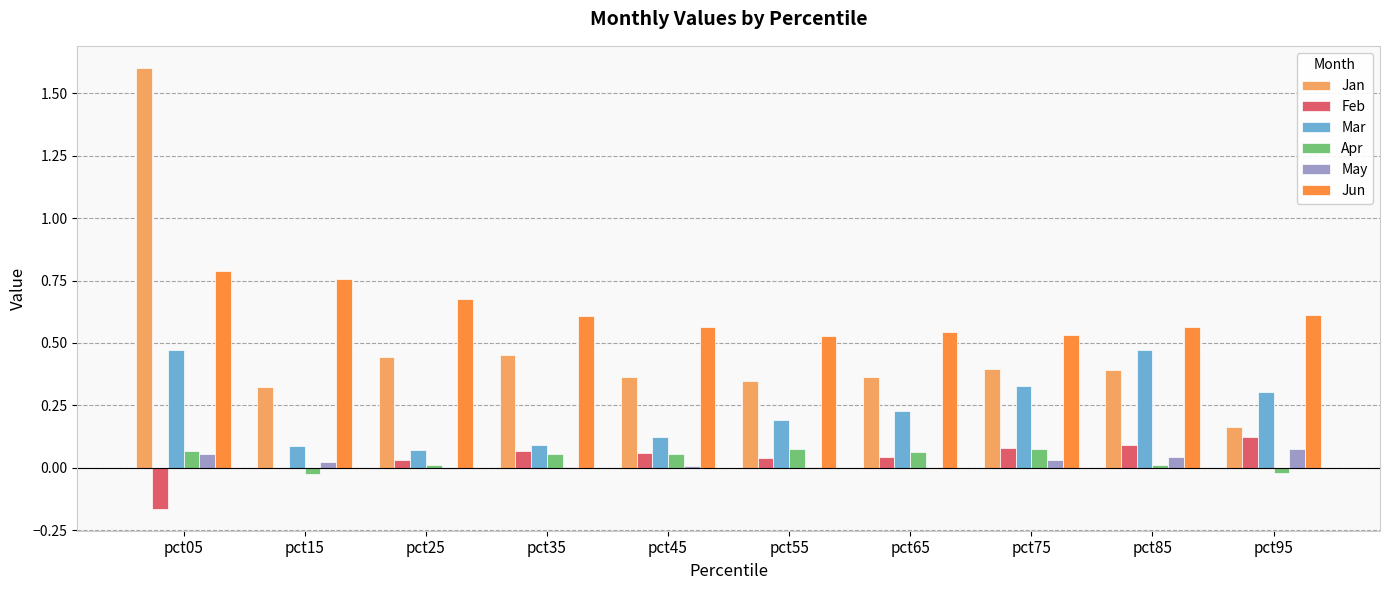

Does the chart contain stacked bars?

No